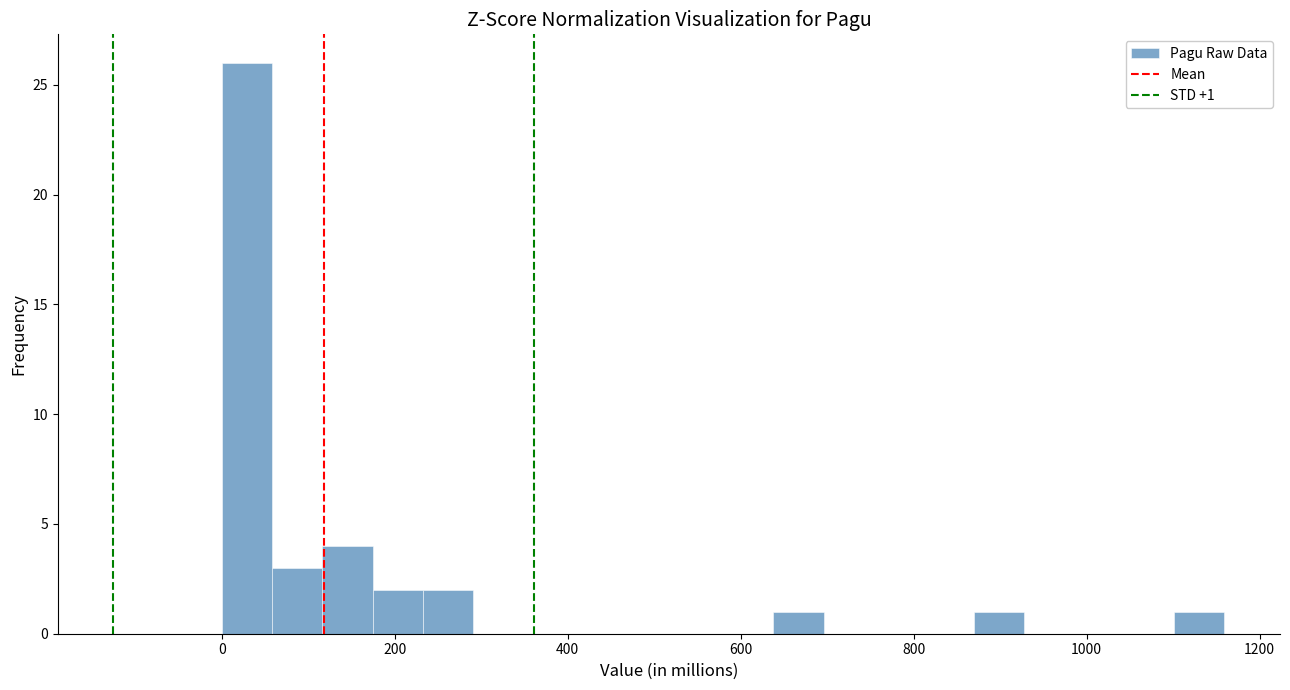

Around what value on the x-axis is the tallest bar? Give the approximate position of its centre, as read against the axis.

20